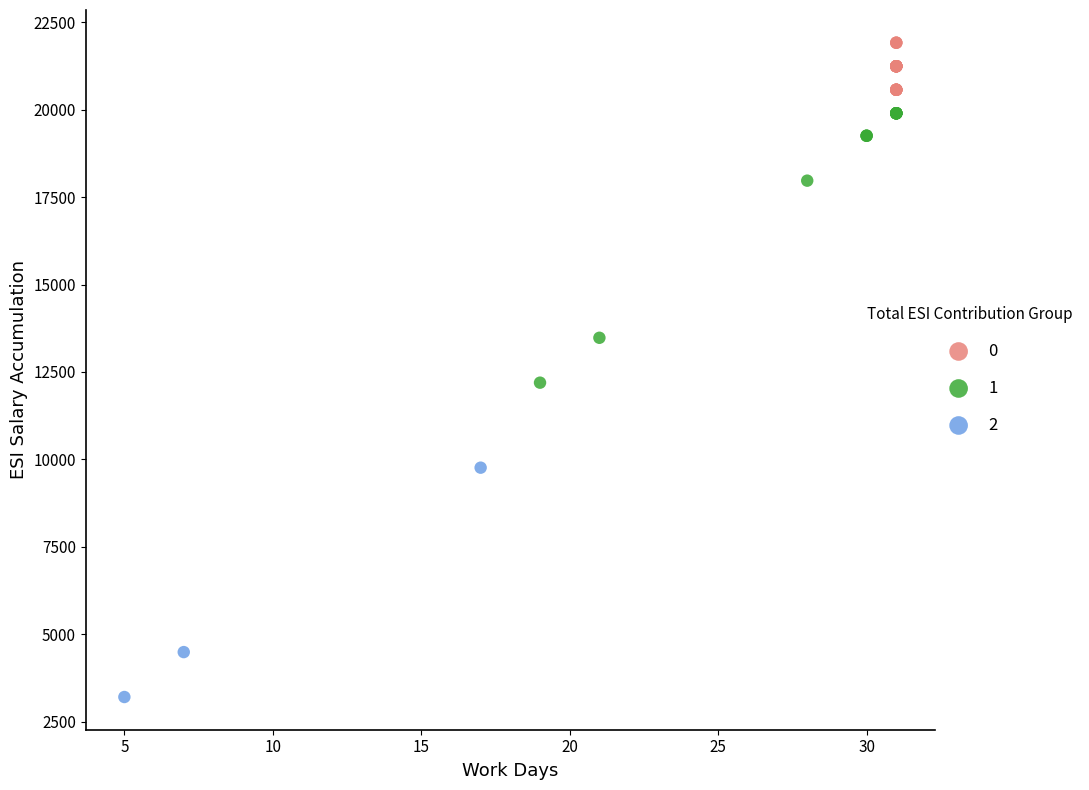

Which series has the largest Y range (max minus min)?

1